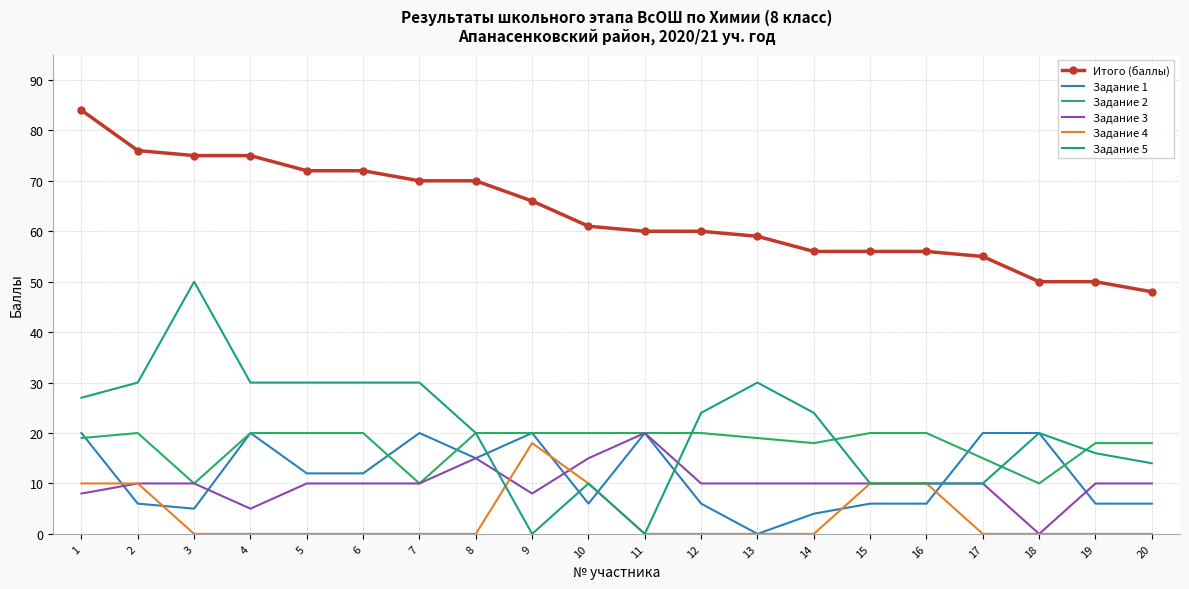

What is the maximum value shown in the chart?

84